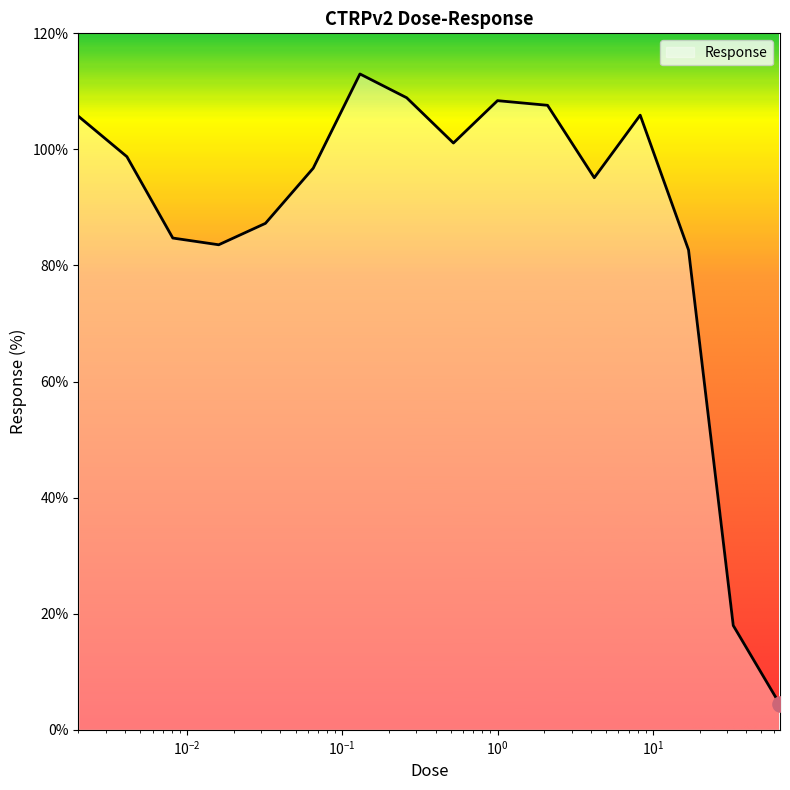

What is the maximum value shown in the chart?

113.0